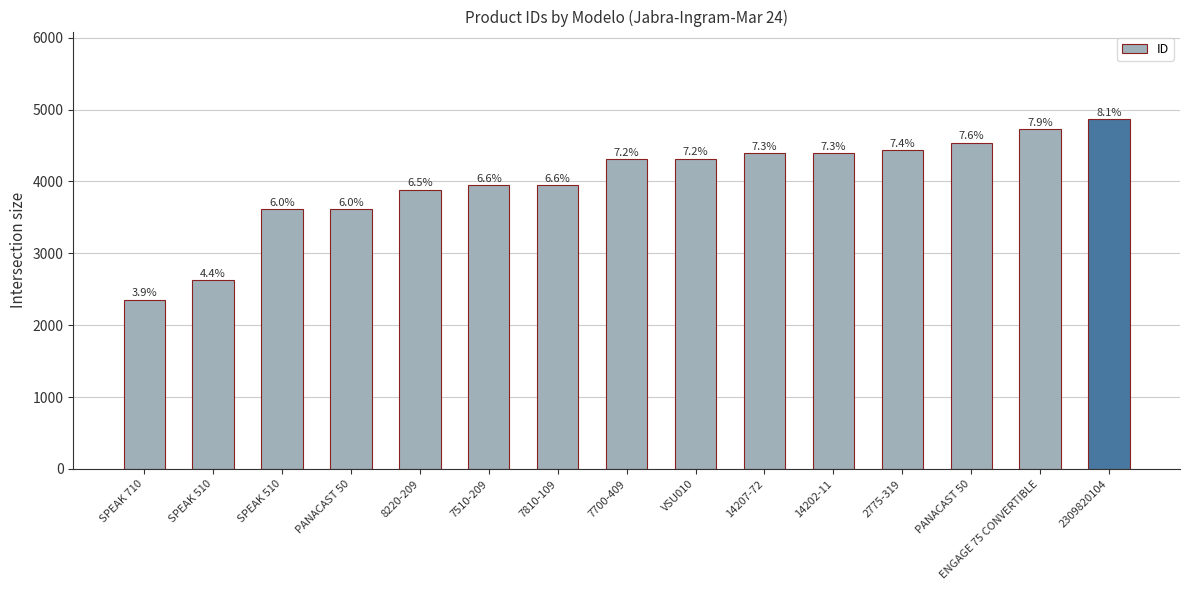

Which label corresponds to the smallest value in the chart?

SPEAK 710